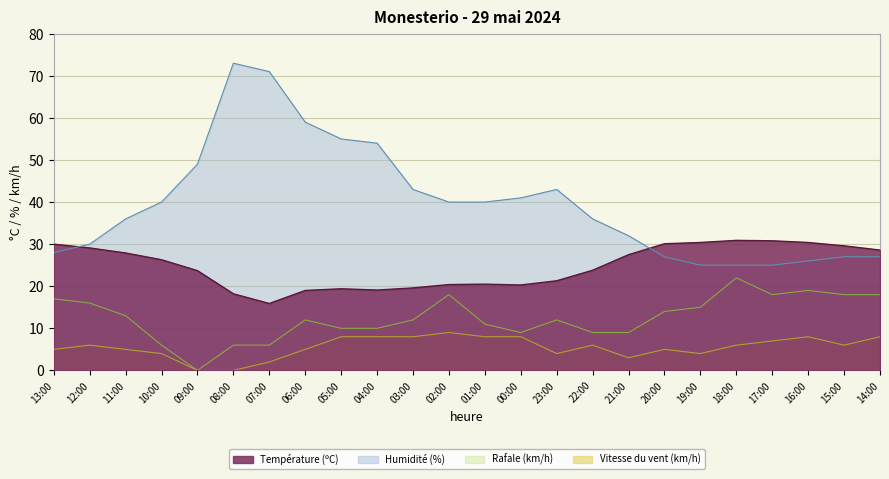

True or false: Vitesse du vent (km/h) has a value of 8.4 at 18:00.

False